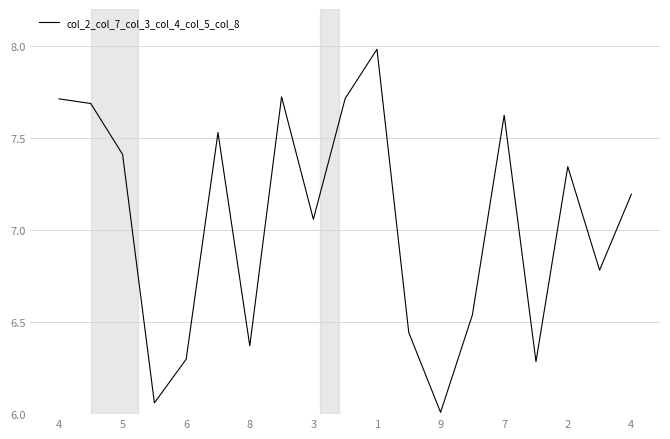

What is the maximum value shown in the chart?

8.0